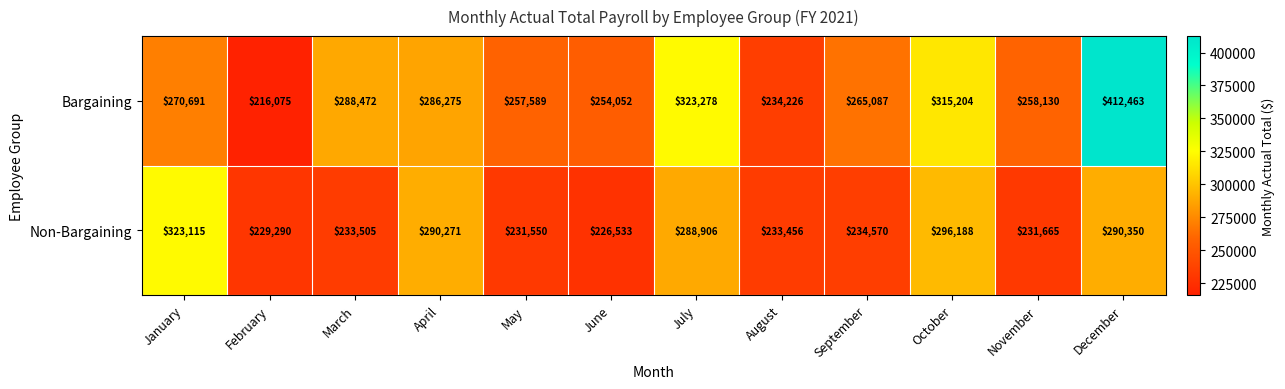

Rank the series at January from lowest to highest value.

Bargaining, Non-Bargaining